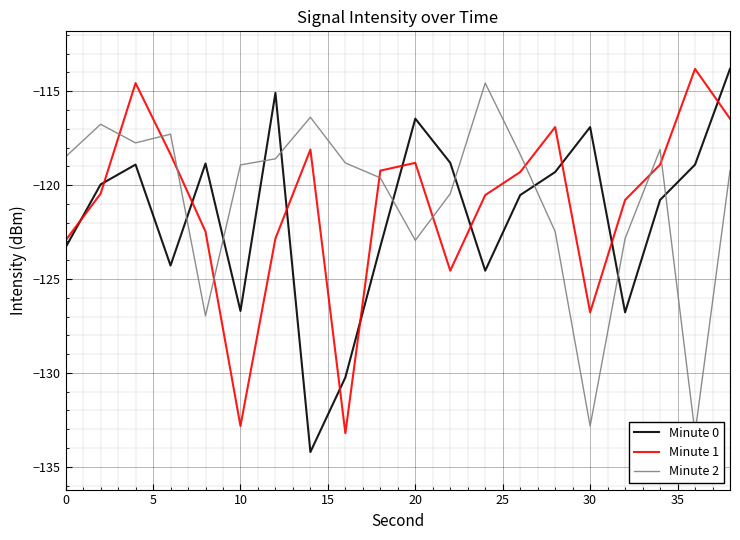

Reading right to left, extract all data points from this chart.

Minute 0: -113.8	-118.9	-120.8	-126.8	-116.9	-119.3	-120.5	-124.6	-118.8	-116.5	-123.3	-130.2	-134.2	-115.1	-126.7	-118.9	-124.3	-118.9	-120.0	-123.3
Minute 1: -116.5	-113.8	-118.9	-120.8	-126.8	-116.9	-119.3	-120.5	-124.6	-118.8	-119.2	-133.2	-118.1	-122.8	-132.8	-122.5	-118.4	-114.6	-120.5	-122.9
Minute 2: -119.2	-133.2	-118.1	-122.8	-132.8	-122.5	-118.4	-114.6	-120.5	-122.9	-119.6	-118.8	-116.4	-118.6	-118.9	-127.0	-117.3	-117.8	-116.8	-118.5